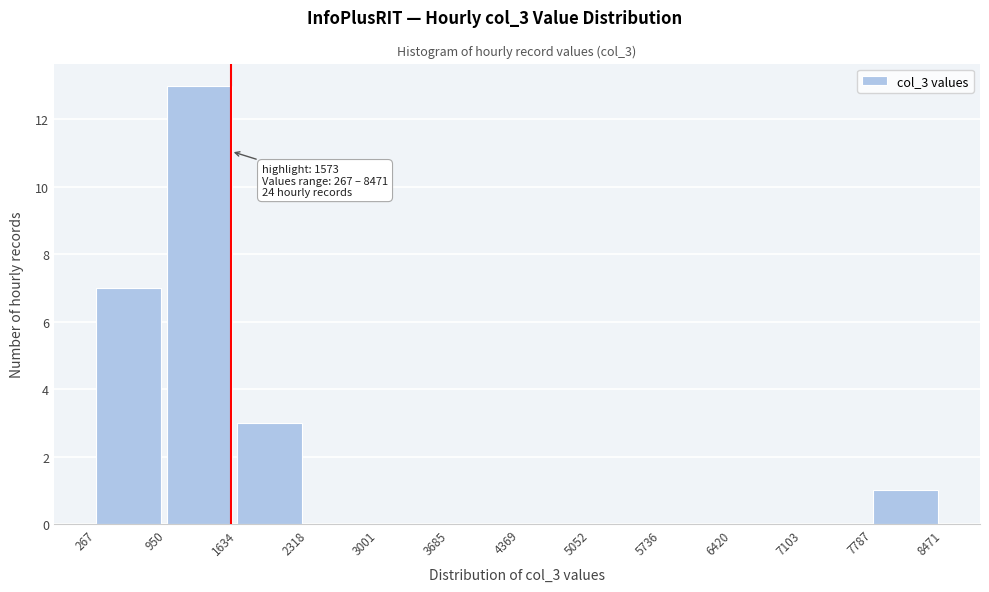

Over which range of the x-axis is the bar tallest?

950 to 1634